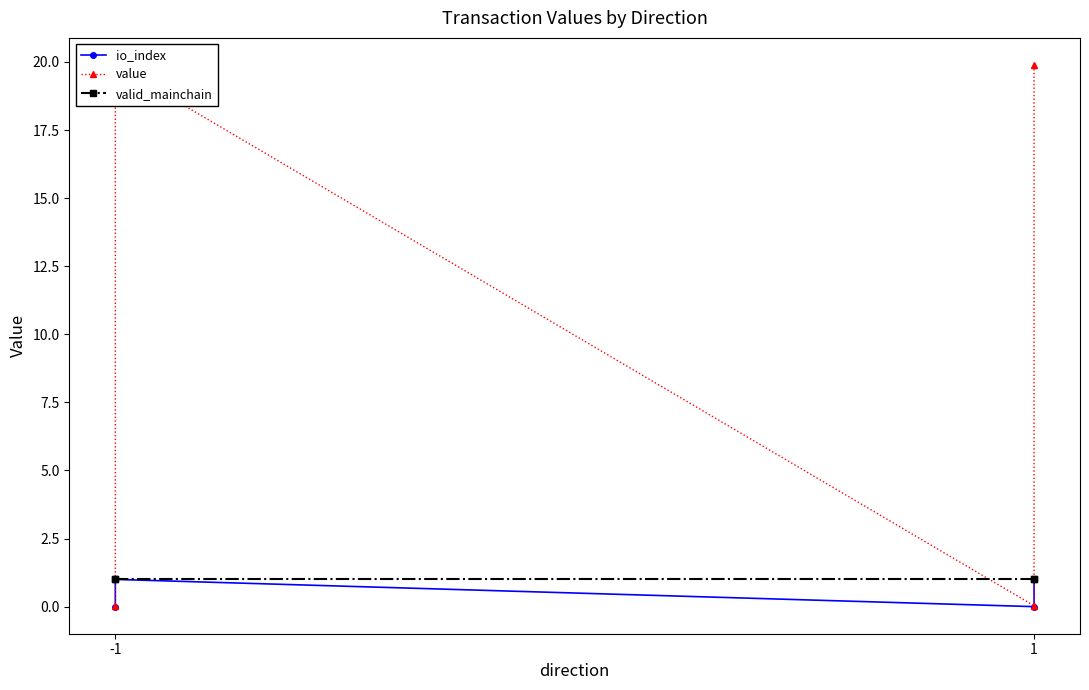

What is the average value of the io_index series?

0.5